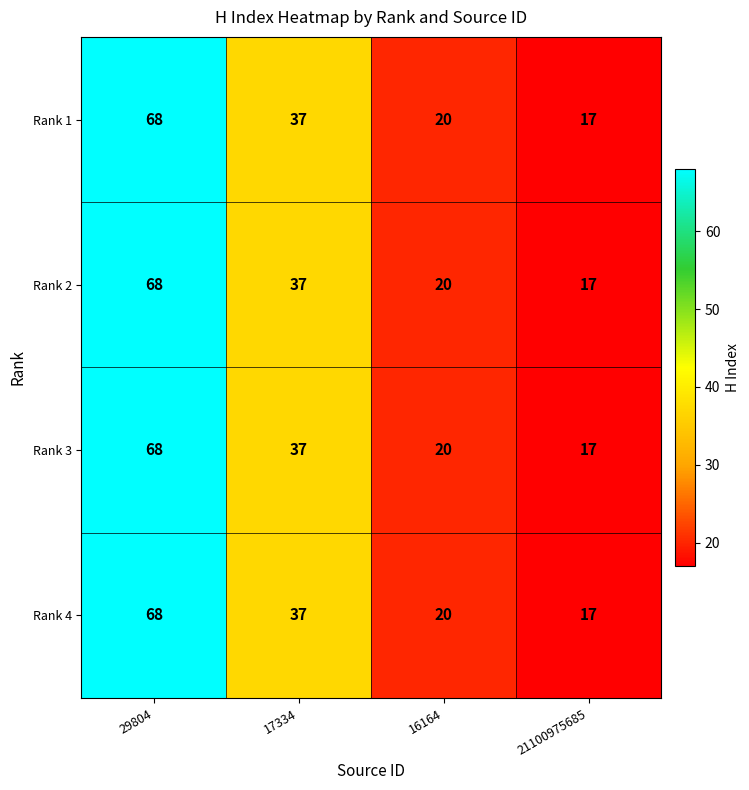

Reading left to right, what are all the values shown in this chart?

Rank 1: 68	37	20	17
Rank 2: 68	37	20	17
Rank 3: 68	37	20	17
Rank 4: 68	37	20	17